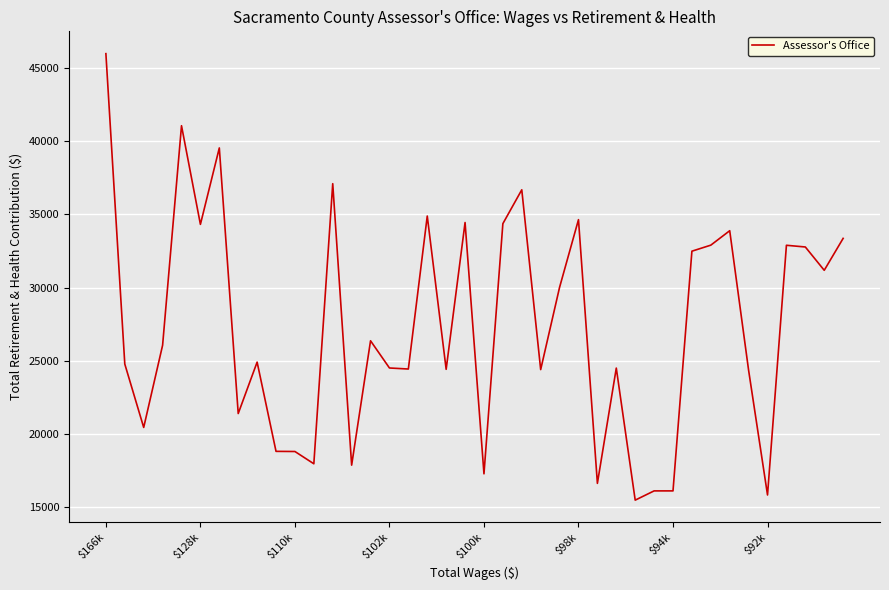

What is the maximum value shown in the chart?

45983